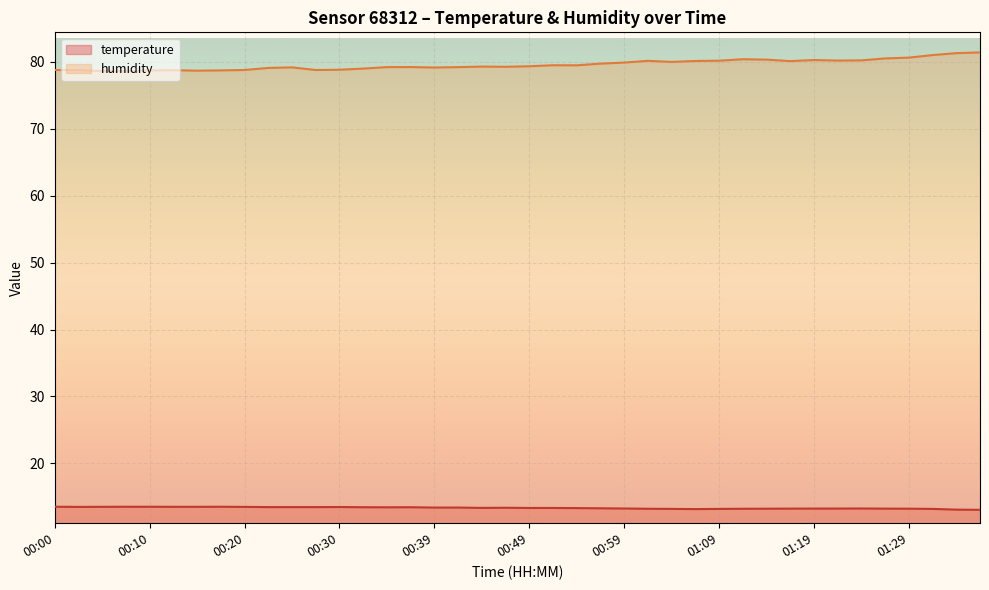

True or false: temperature and humidity cross at least once.

False